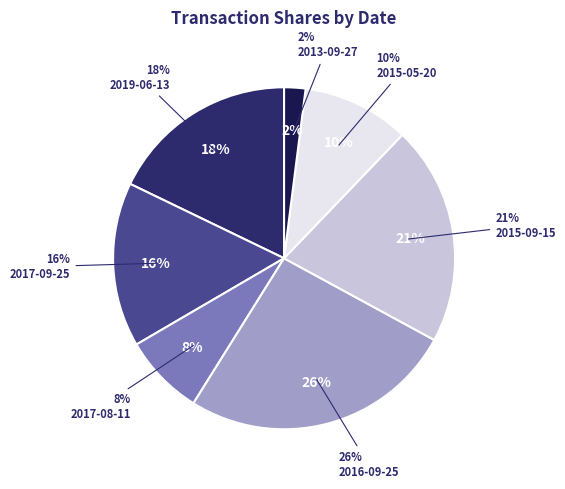

To the nearest percent, what is the average slice percentage?

14%